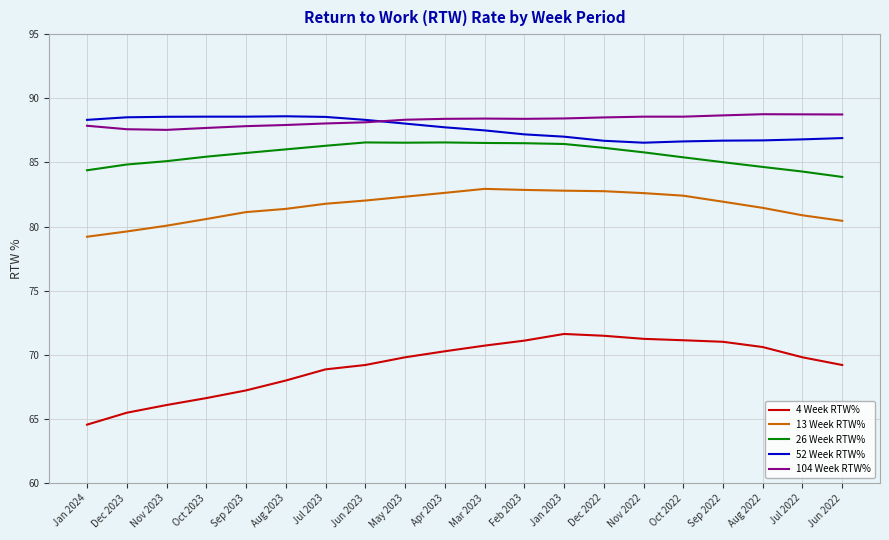

True or false: 26 Week RTW% and 52 Week RTW% intersect in this chart.

False